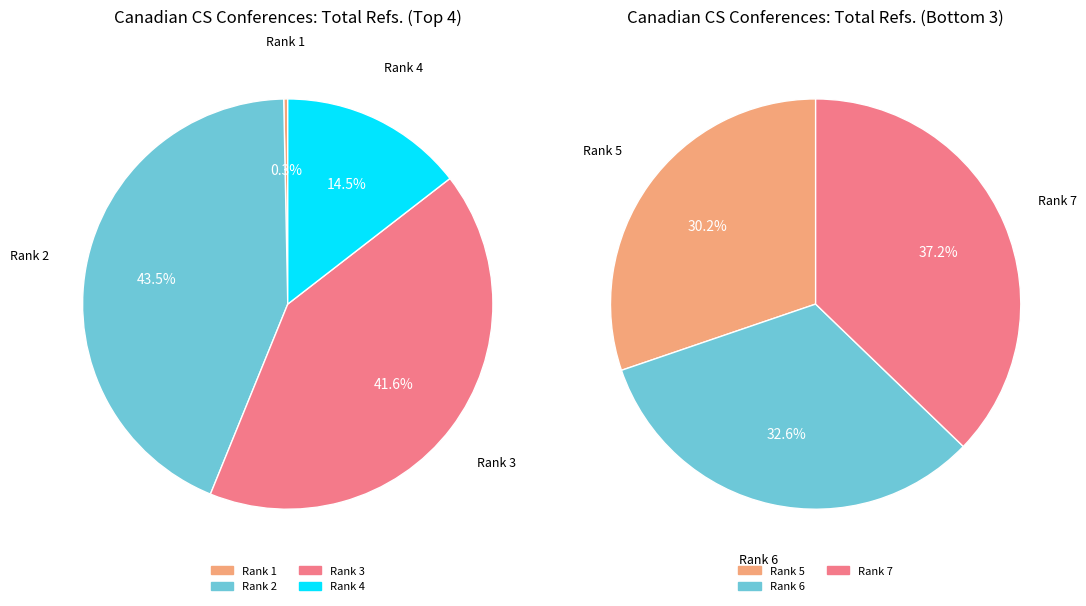

Do Rank 5 and Rank 2 together represent more than half of the pie?

No